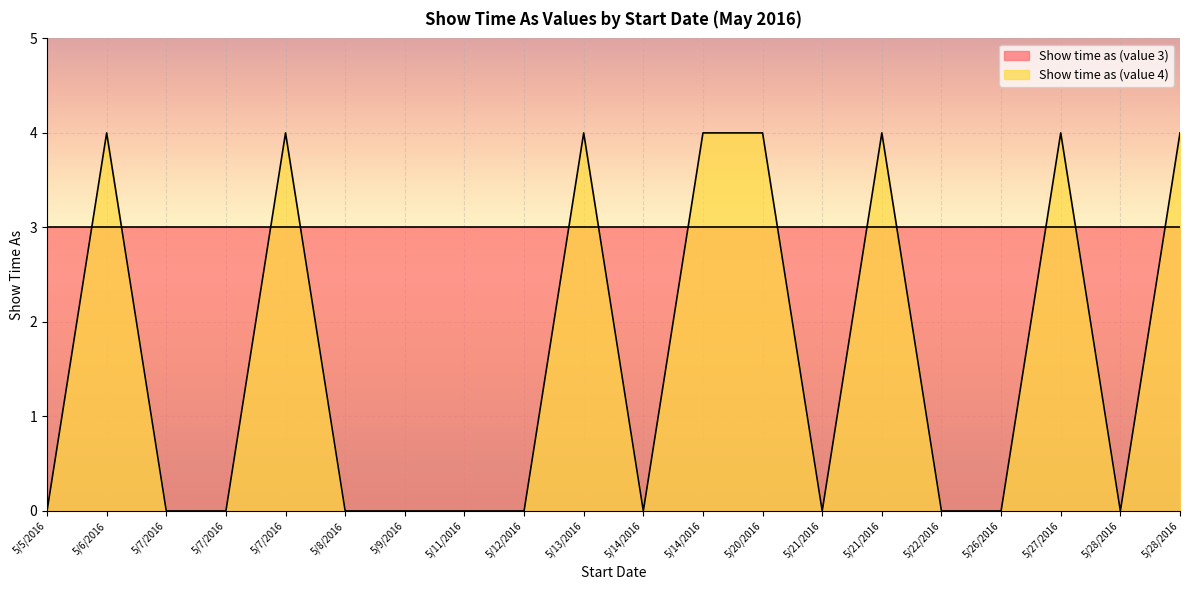

List the labels in order of value, smallest first.

5/5/2016, 5/7/2016, 5/7/2016, 5/8/2016, 5/9/2016, 5/11/2016, 5/12/2016, 5/14/2016, 5/21/2016, 5/22/2016, 5/26/2016, 5/28/2016, 5/6/2016, 5/7/2016, 5/13/2016, 5/14/2016, 5/20/2016, 5/21/2016, 5/27/2016, 5/28/2016